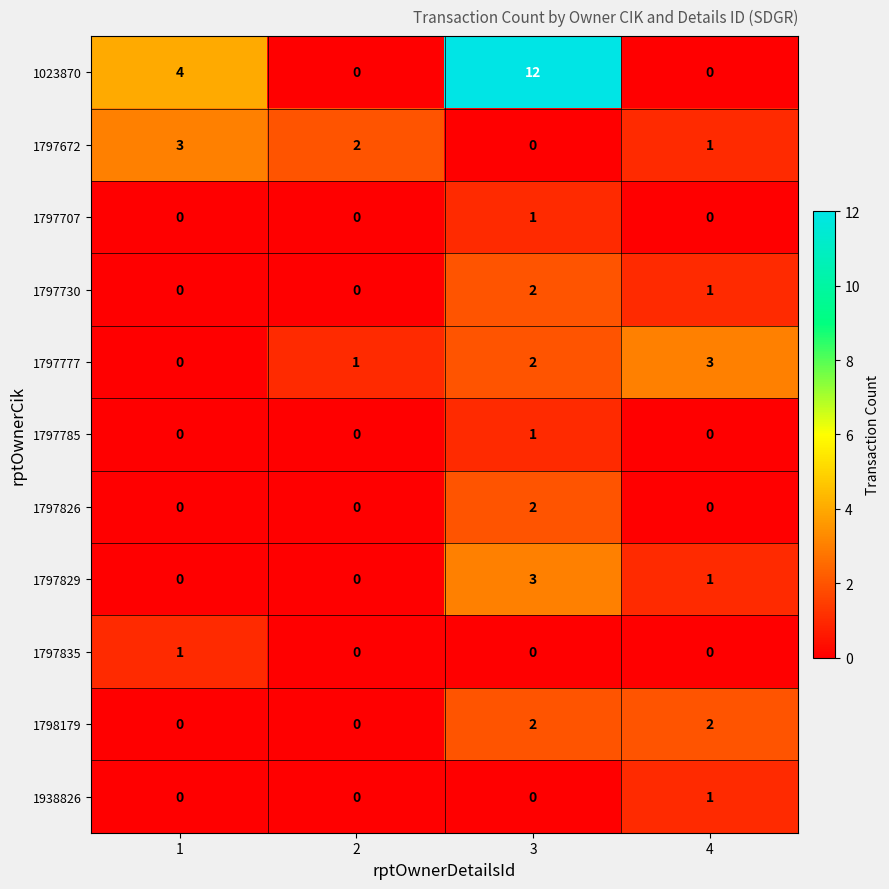

What is the difference between the 1023870 values at 4 and 1?

4